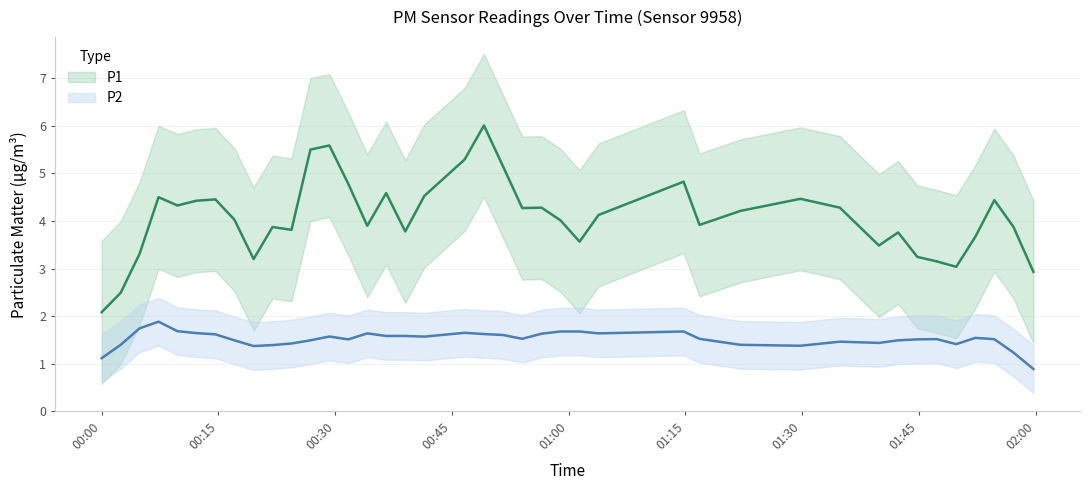

In P1, how many points are higher than both neighbors (excluding endpoints)?

11